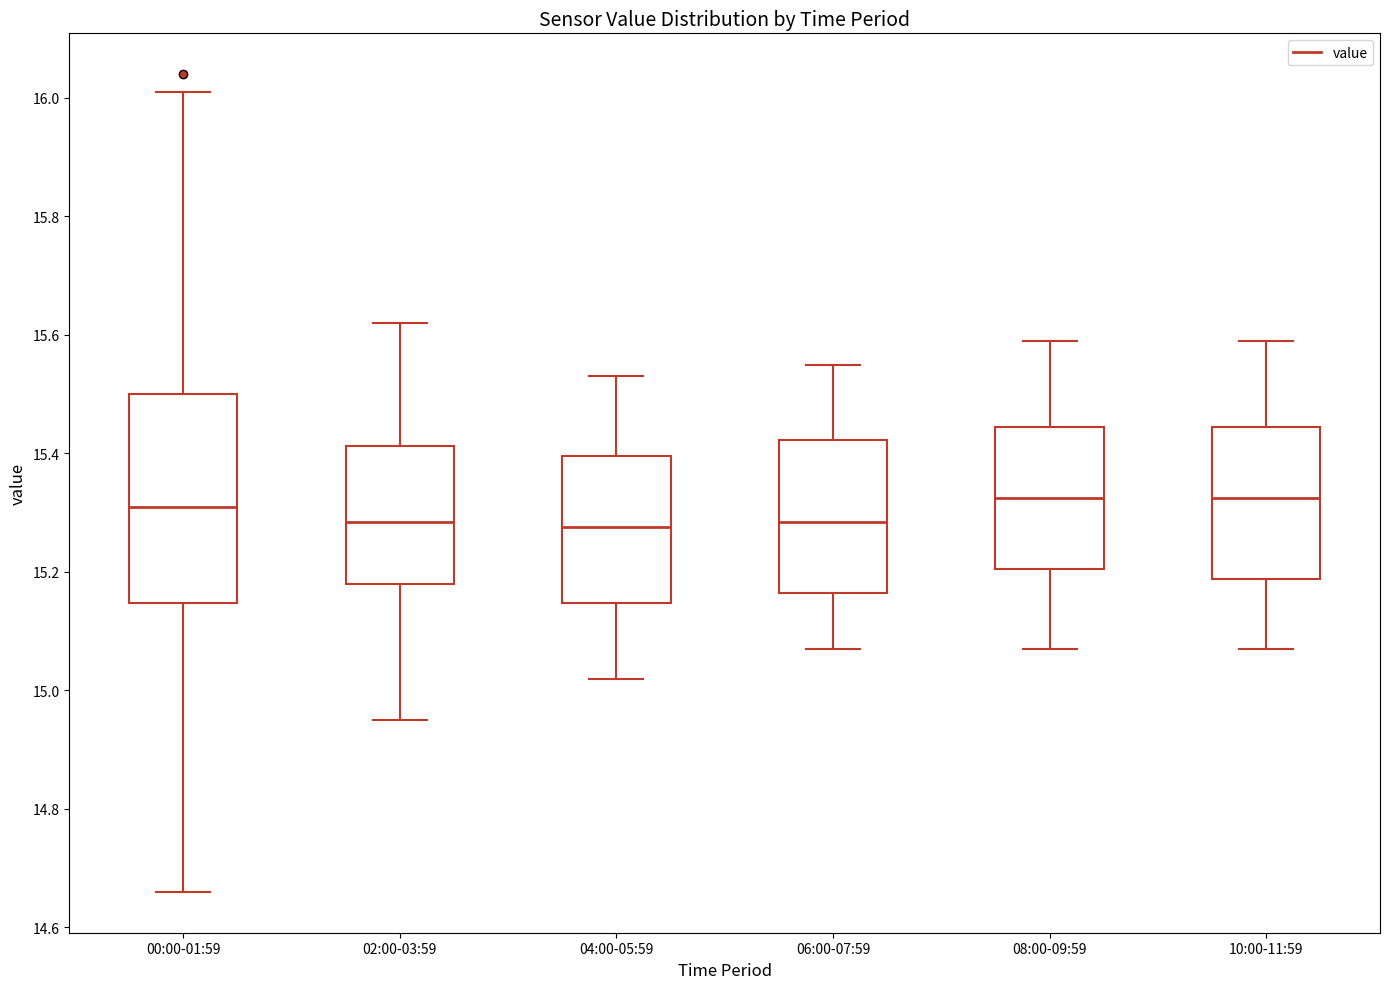

Reading left to right, read every box against the y-axis: the position of its median line, the range the box covers, and the ends of its whiskers. The values are not printed on the chart, so give them approximately, as read against the axis.

00:00-01:59: median 15.32, box 15.14 to 15.50, whiskers 14.66 to 16.02
02:00-03:59: median 15.28, box 15.18 to 15.42, whiskers 14.96 to 15.62
04:00-05:59: median 15.28, box 15.14 to 15.40, whiskers 15.02 to 15.54
06:00-07:59: median 15.28, box 15.16 to 15.42, whiskers 15.08 to 15.56
08:00-09:59: median 15.32, box 15.20 to 15.44, whiskers 15.08 to 15.60
10:00-11:59: median 15.32, box 15.18 to 15.44, whiskers 15.08 to 15.60